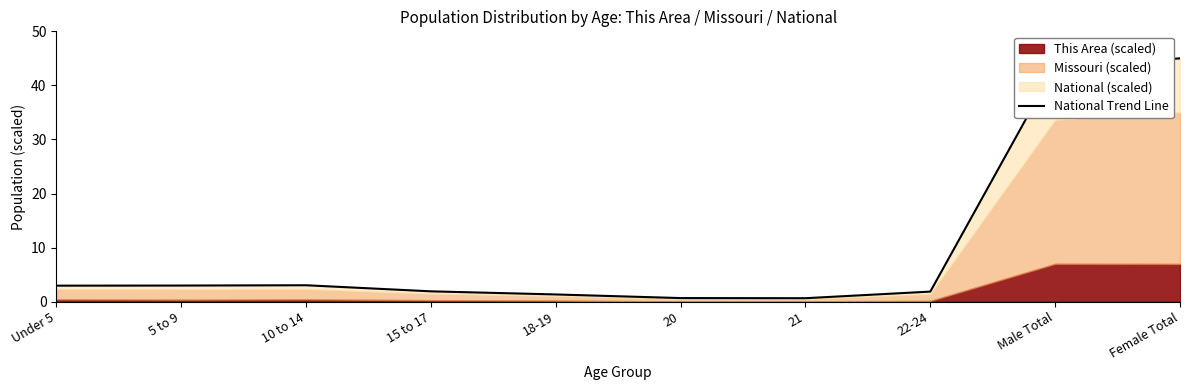

What is the minimum value shown in the chart?

0.6